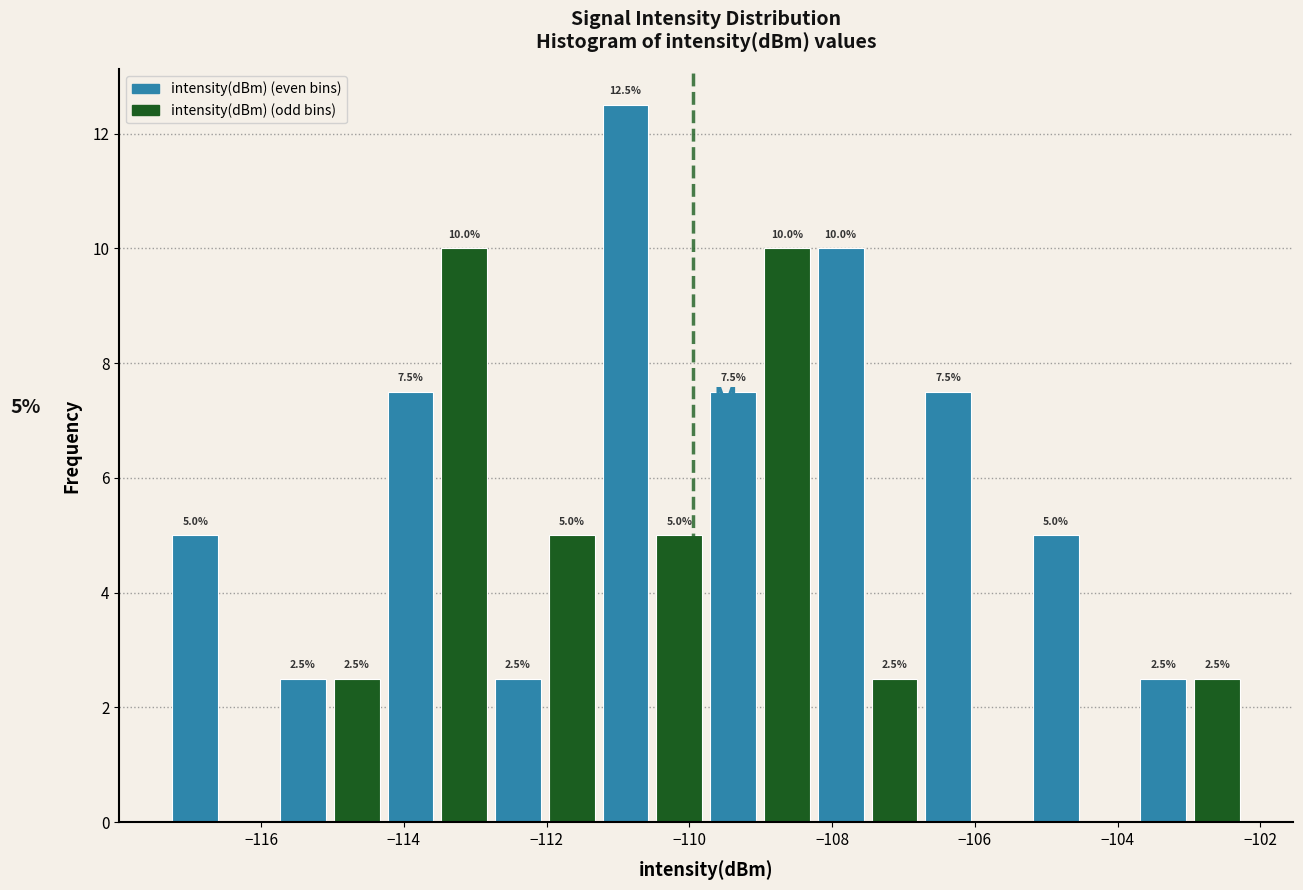

Around what value on the x-axis is the tallest bar? Give the approximate position of its centre, as read against the axis.

-110.8